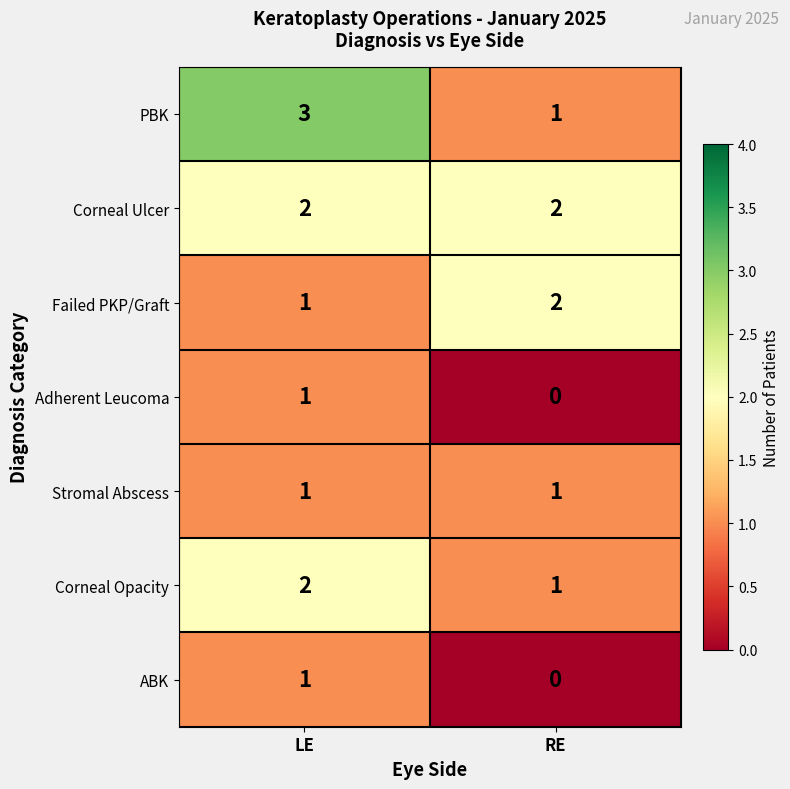

What is the total value across all series at RE?

7